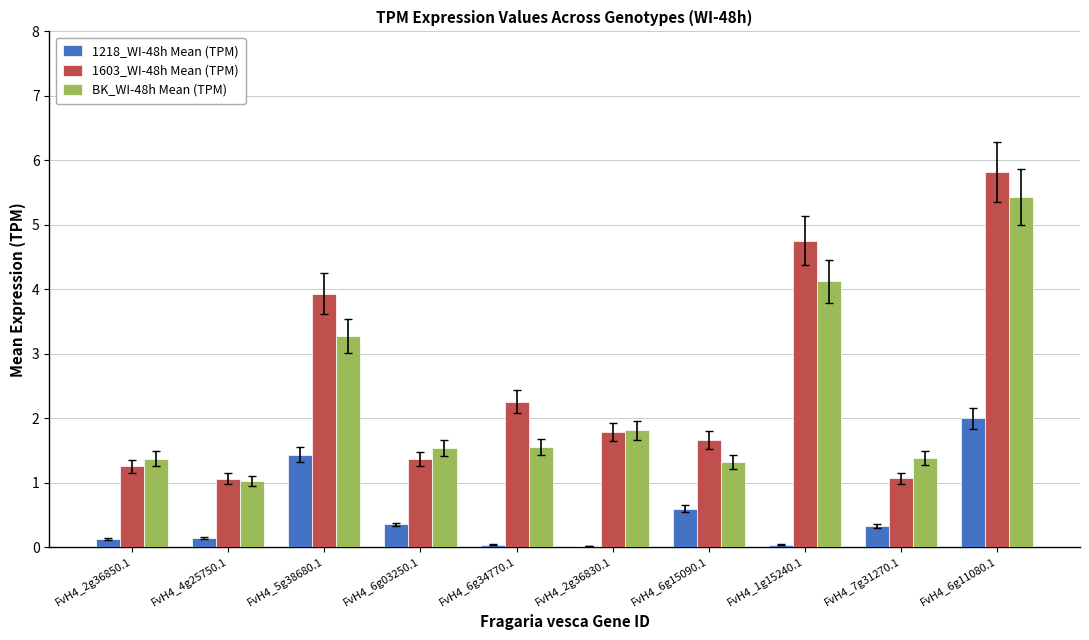

What is the difference between the maximum and minimum values in the BK_WI-48h Mean (TPM) series?

4.4